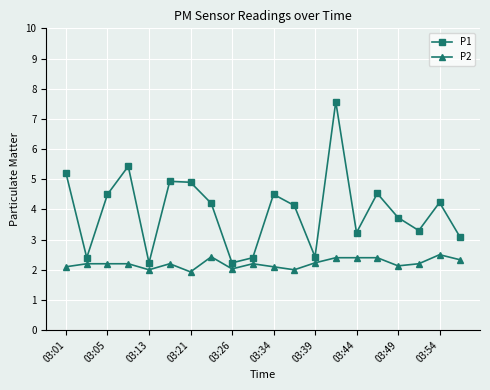

List the series in order of their peak value, lowest first.

P2, P1